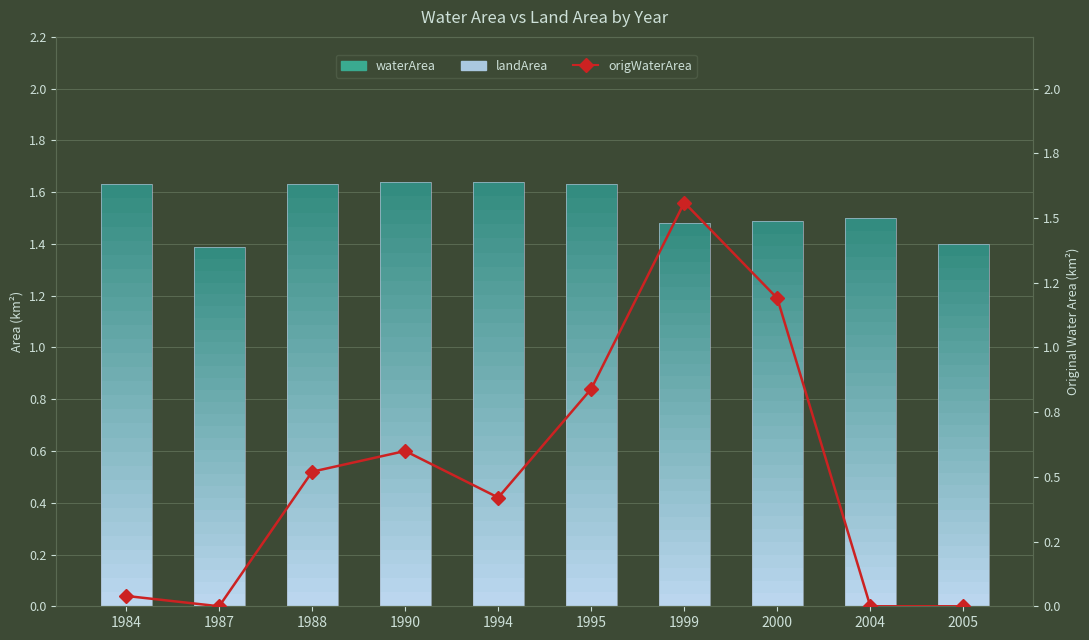

How many data points does each series have?

10